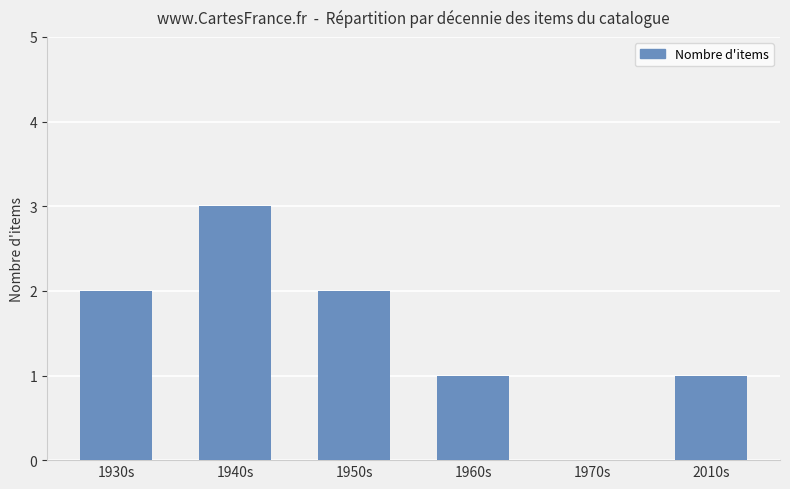

What is the change in value from 1940s to 1960s?

-2